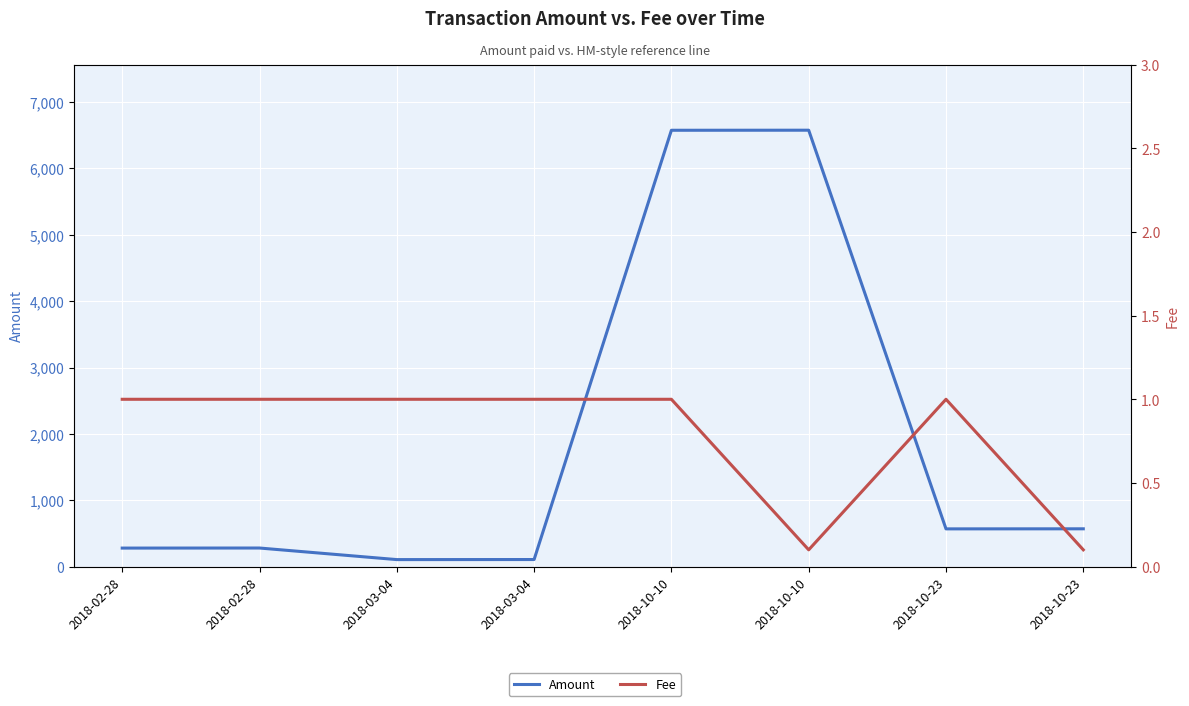

Where is the first local minimum for Fee?

2018-10-10